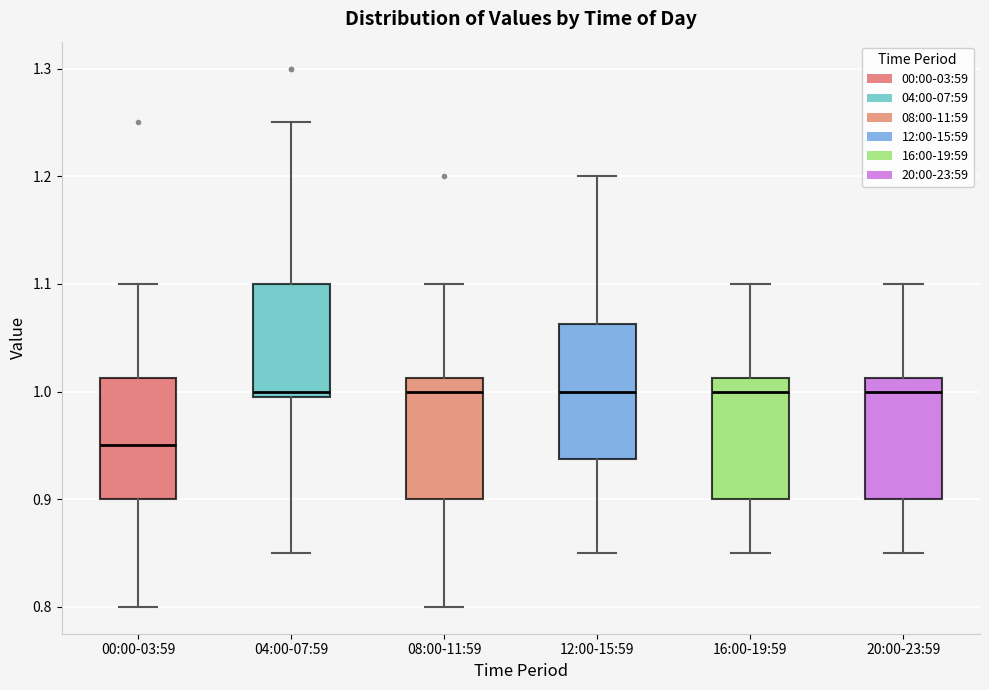

Which box's median line is the lowest?

00:00-03:59